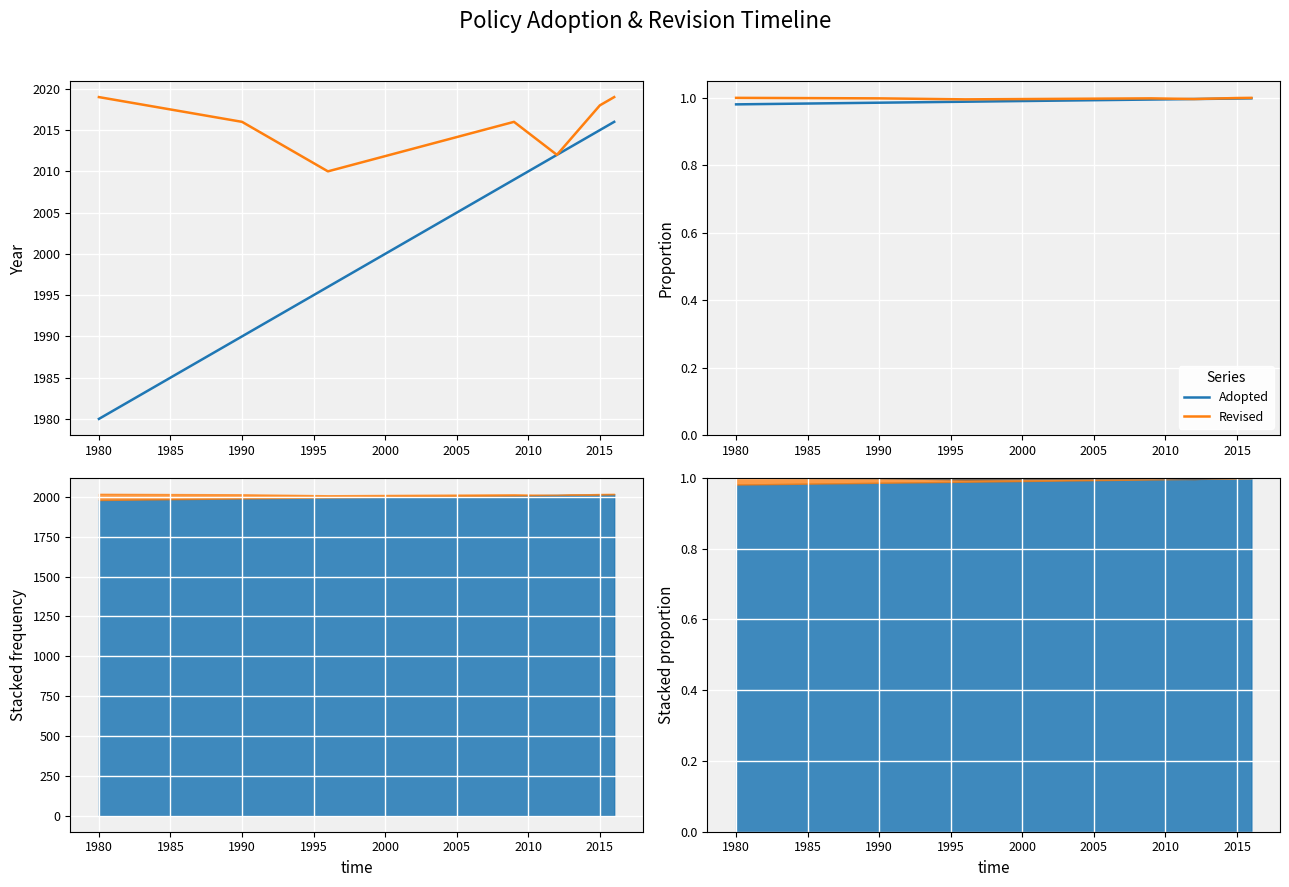

What is the sum of the Revised values at 2000 and 1990?

2.0